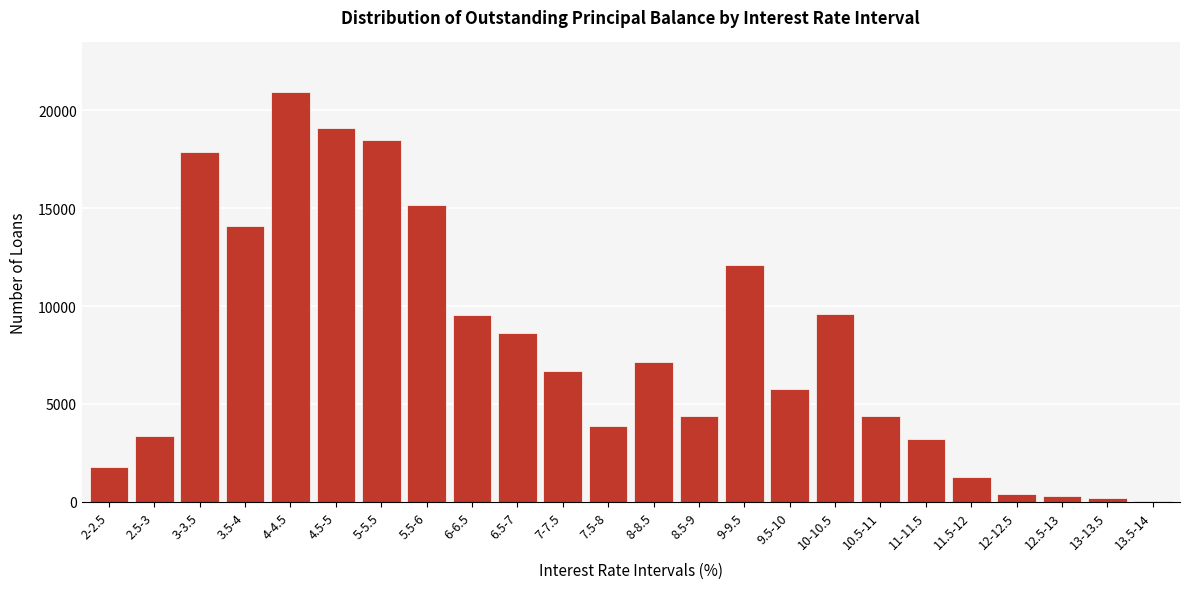

Is it true that the value at 7-7.5 is 6664?

True